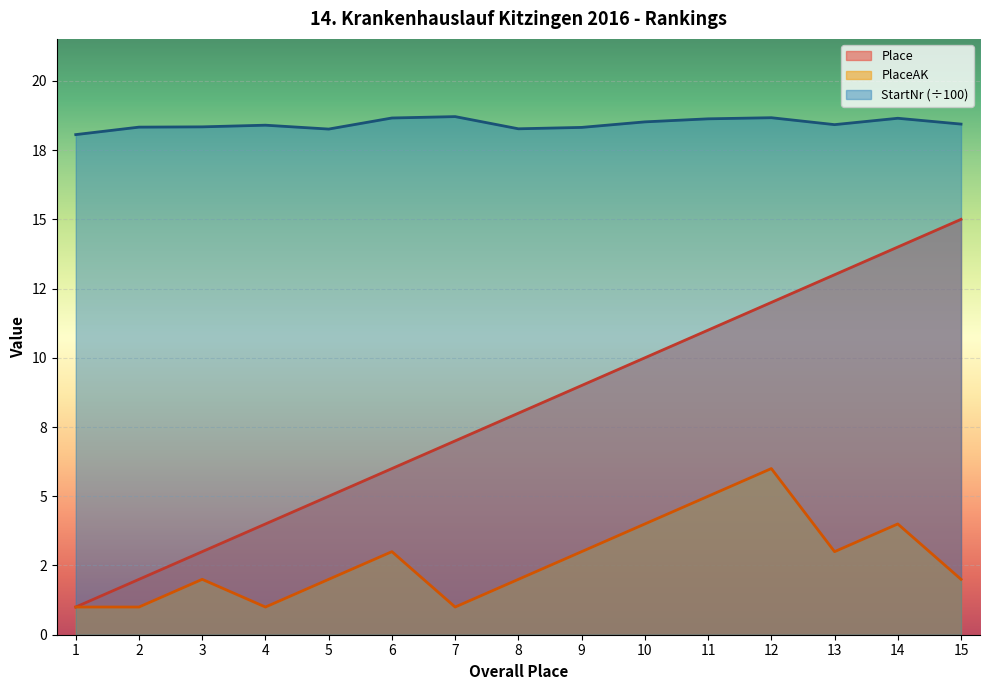

Reading left to right, extract all data points from this chart.

Place: 1.0	2.0	3.0	4.0	5.0	6.0	7.0	8.0	9.0	10.0	11.0	12.0	13.0	14.0	15.0
PlaceAK: 1.0	1.0	2.0	1.0	2.0	3.0	1.0	2.0	3.0	4.0	5.0	6.0	3.0	4.0	2.0
StartNr: 18.1	18.3	18.3	18.4	18.3	18.7	18.7	18.3	18.3	18.5	18.6	18.7	18.4	18.6	18.4